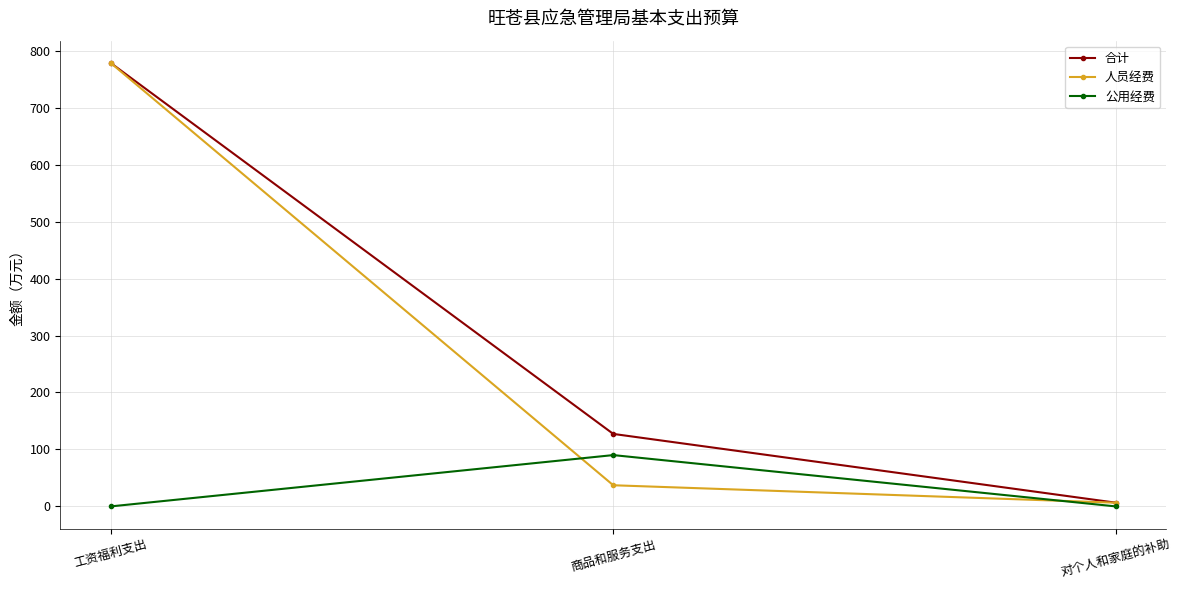

Which series changed the most between 商品和服务支出 and 对个人和家庭的补助?

合计